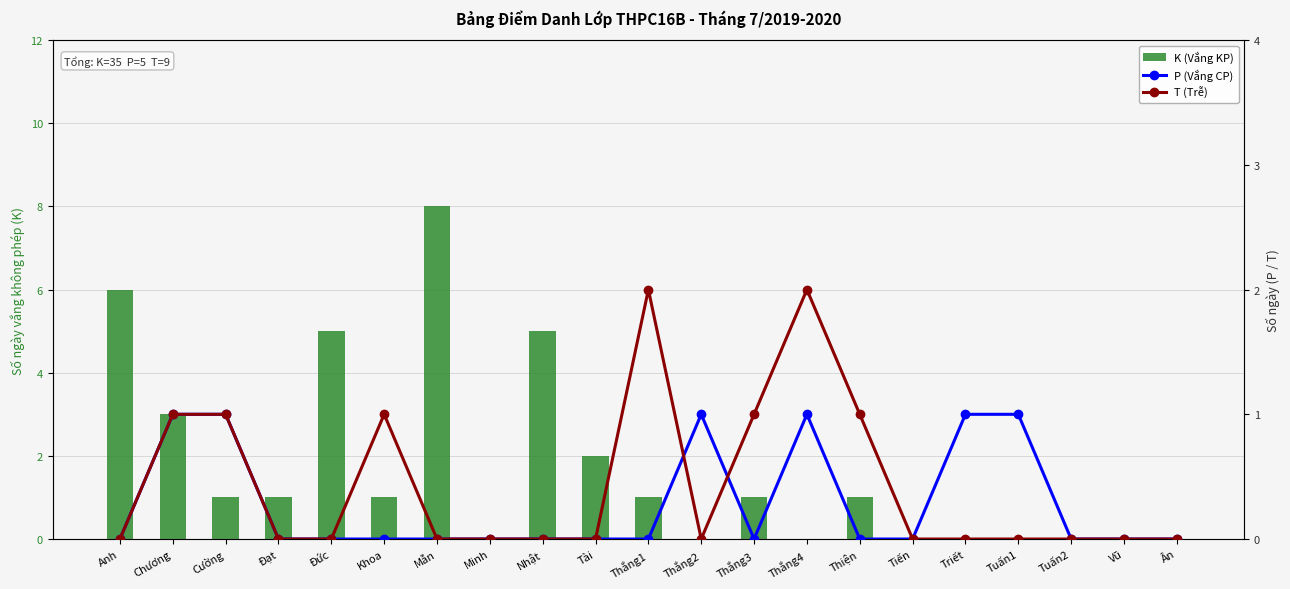

Count the number of data series in this chart.

3